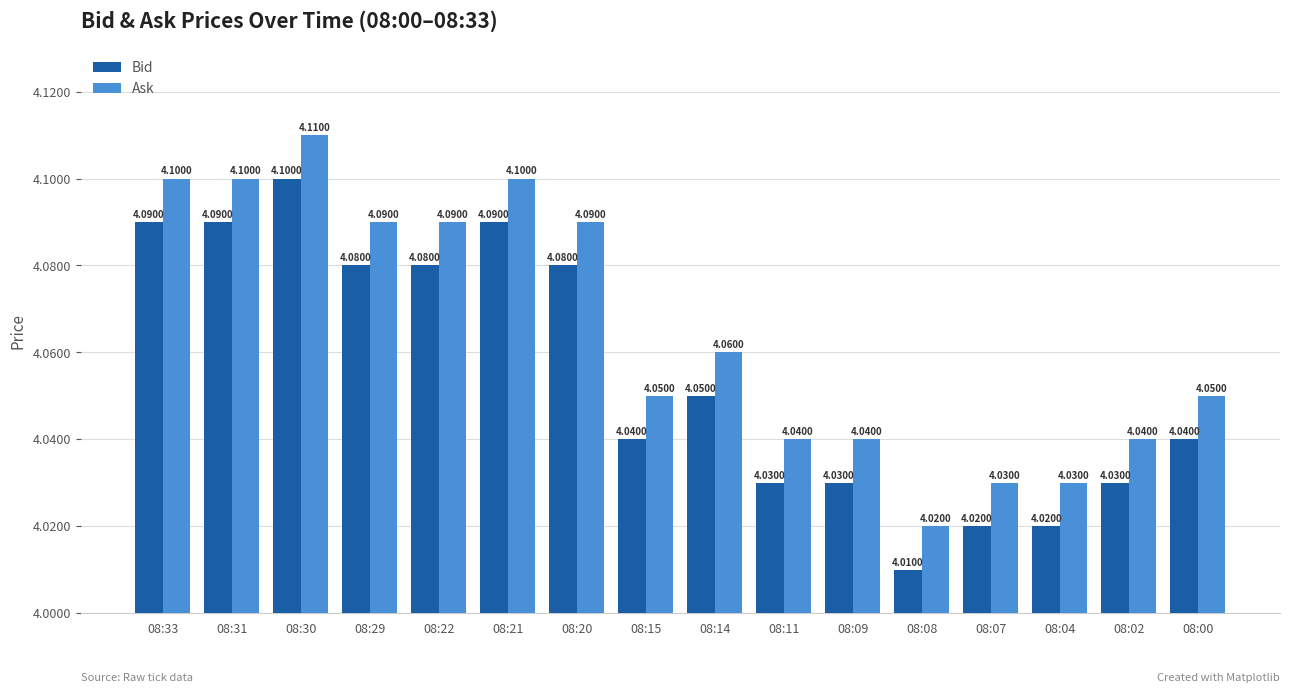

How many groups of bars are there?

16